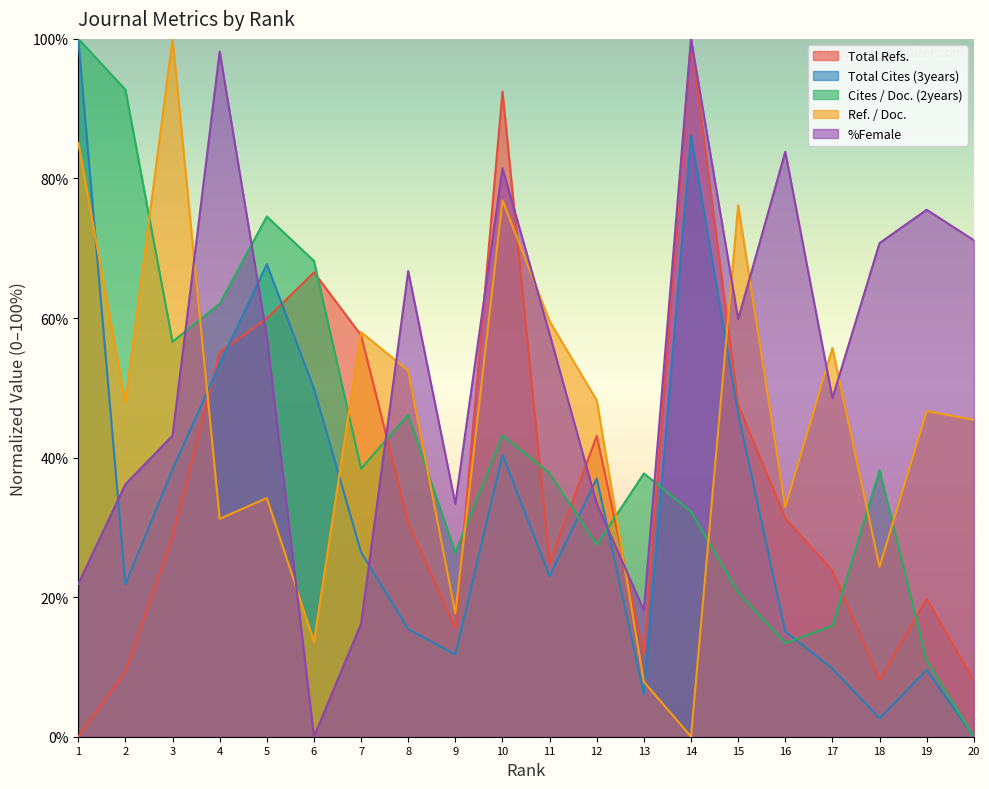

How many lines are shown in the chart?

5